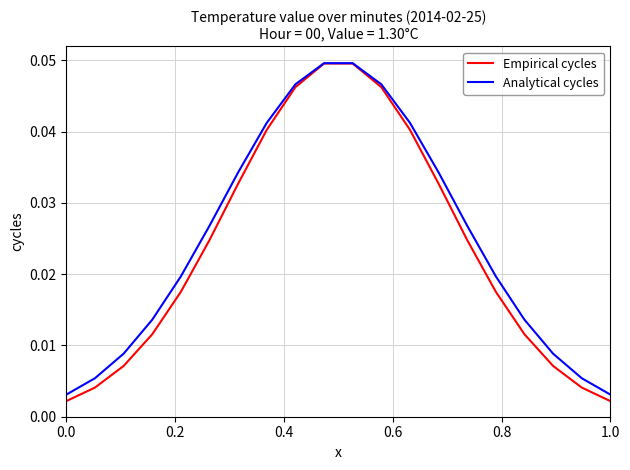

Which series has the largest range (max minus min)?

Empirical cycles